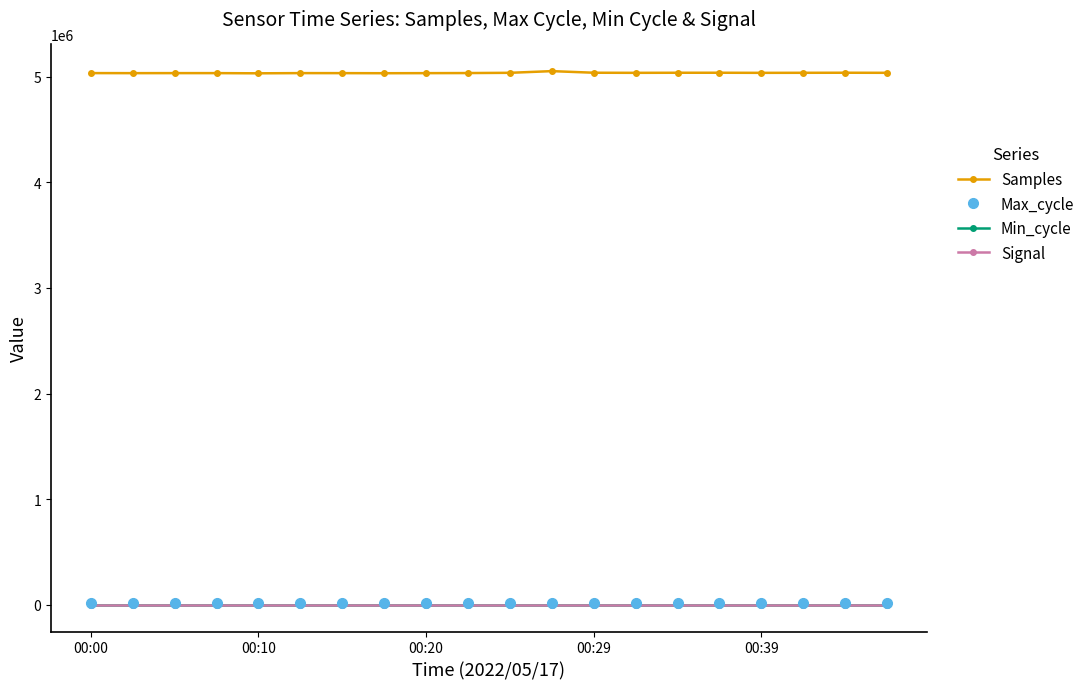

Is this an area chart (filled region under the line)?

No